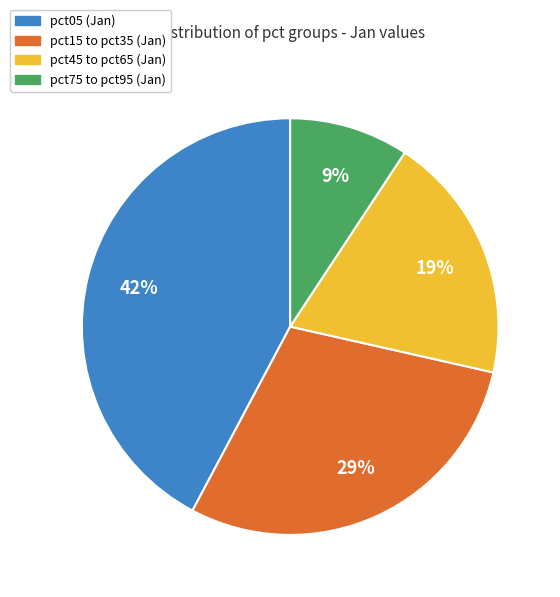

To the nearest percent, what is the difference between the largest and smallest slice percentages?

33%